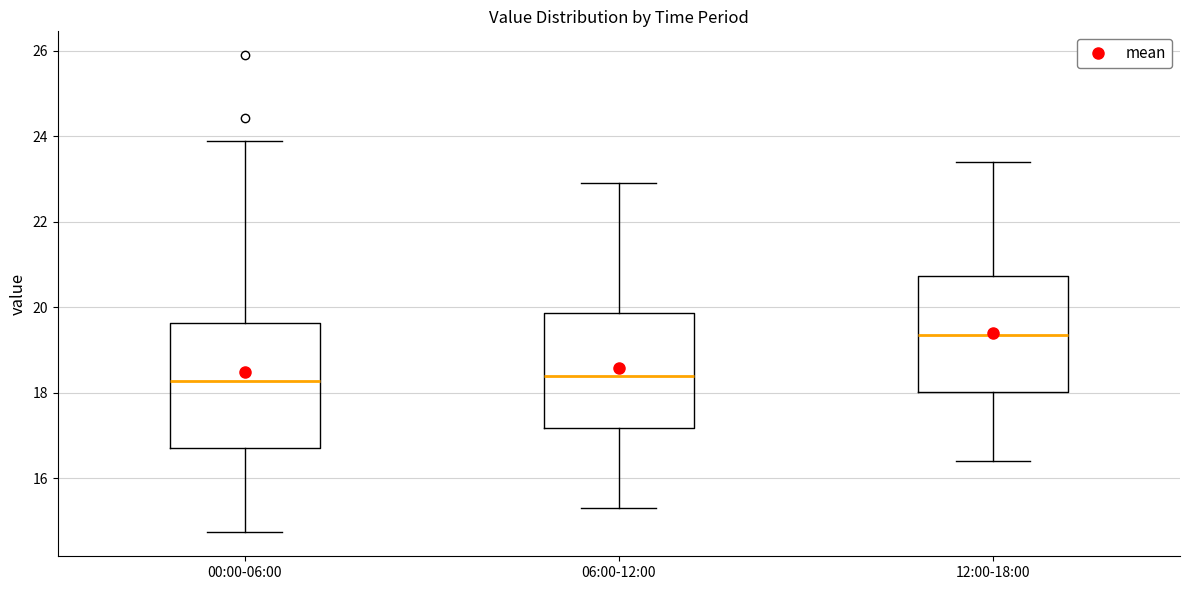

Reading left to right, transcribe this box plot: for each box, give where its median line is, the range the box spans, and where its two whiskers end, as read against the y-axis. The values are not printed on the chart, so give them approximately, as read against the axis.

00:00-06:00: median 18.2, box 16.8 to 19.6, whiskers 14.8 to 24.0
06:00-12:00: median 18.4, box 17.2 to 19.8, whiskers 15.4 to 23.0
12:00-18:00: median 19.4, box 18.0 to 20.8, whiskers 16.4 to 23.4